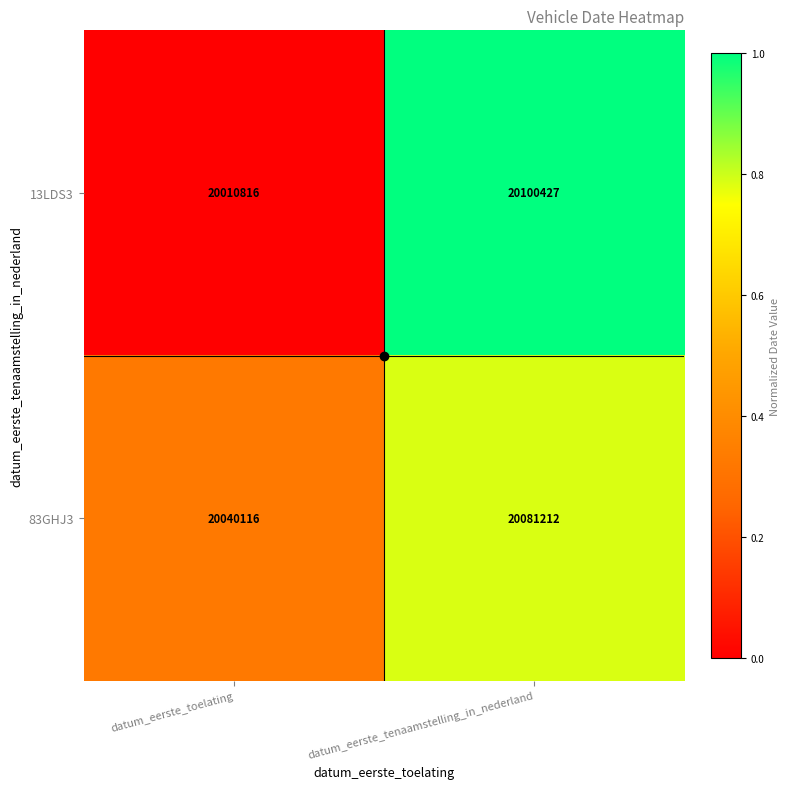

What is the average value of the 13LDS3 series?

20055622